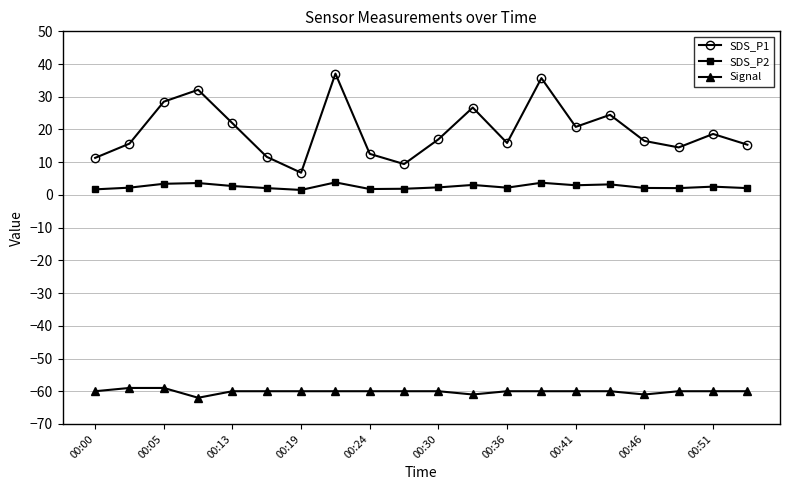

What is the value of the Signal point at the 1st from the left?

-60.0